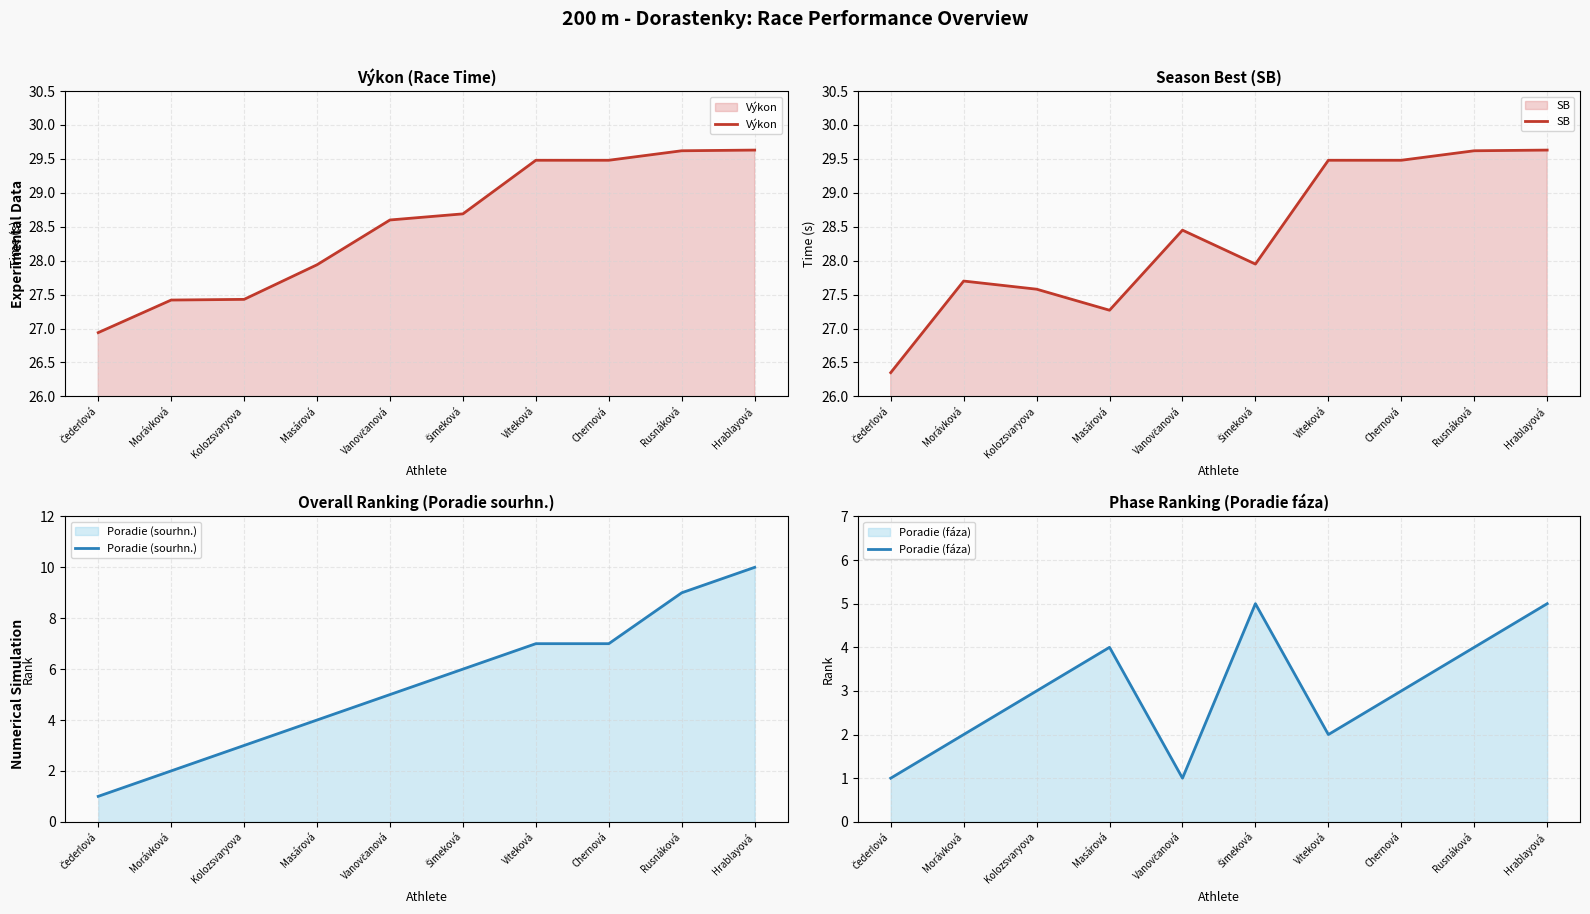

What is the difference between the maximum and minimum values in the SB series?

3.3